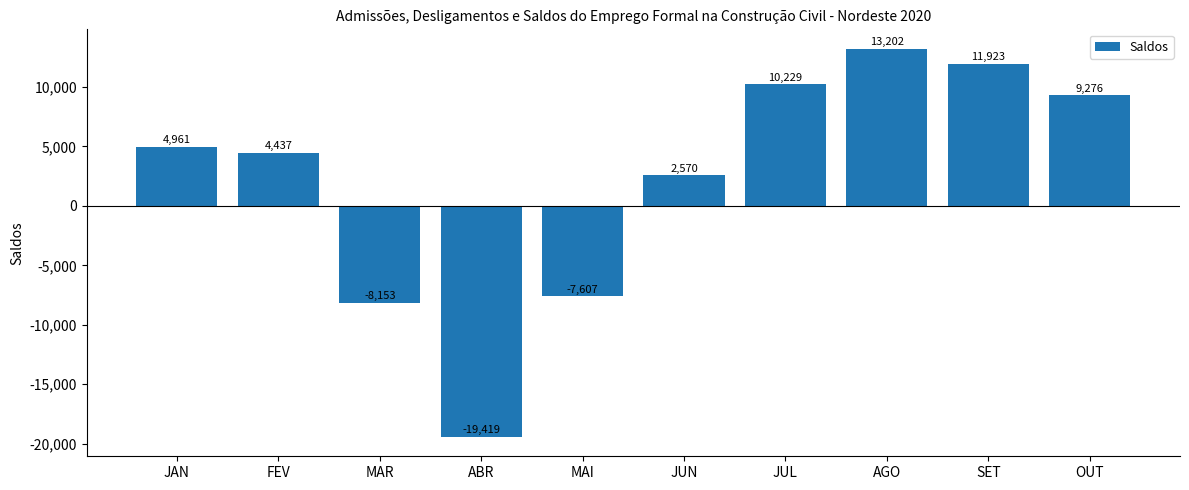

What value does the data have at ABR, to the nearest 100?

-19400